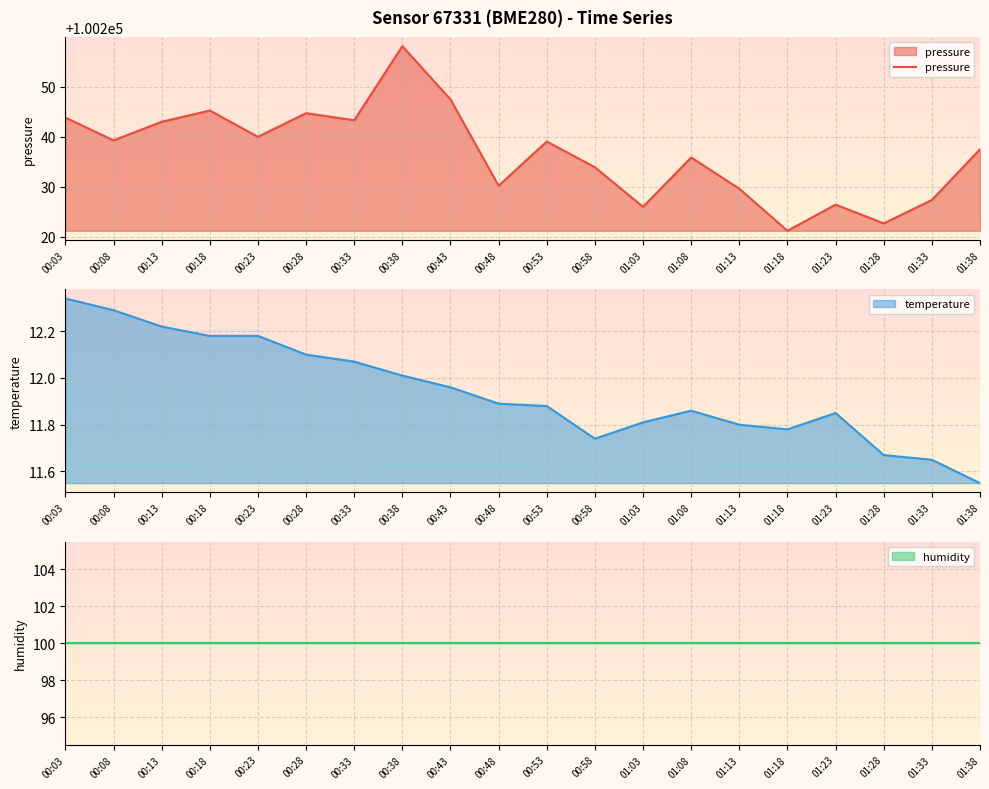

The value of pressure at 01:23 is 100226.4. True or false?

True